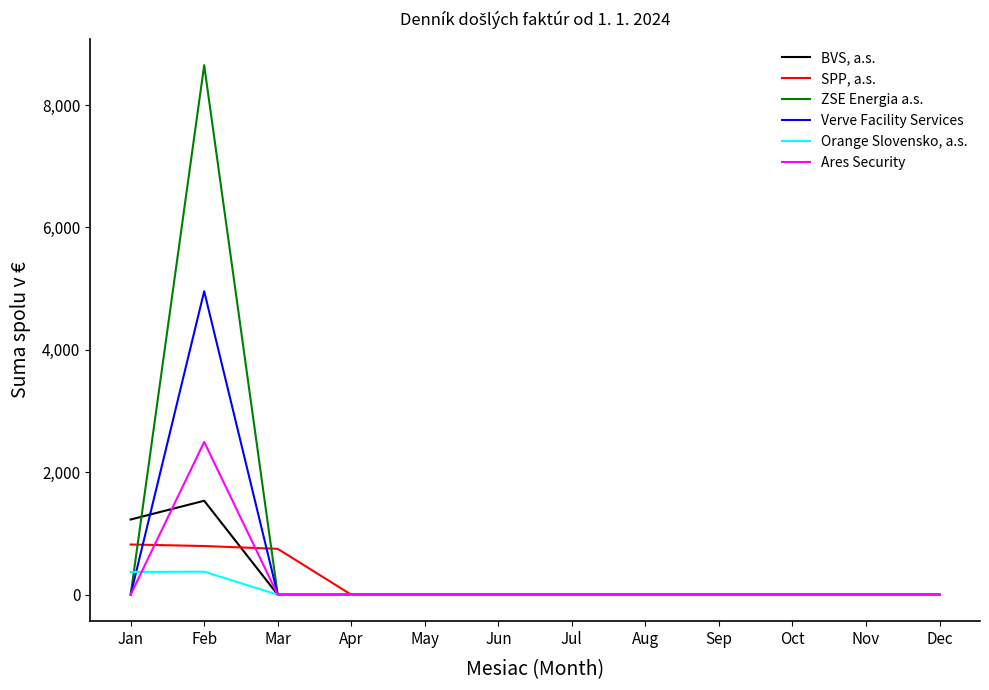

Which category has the highest value in the ZSE Energia a.s. series?

Feb